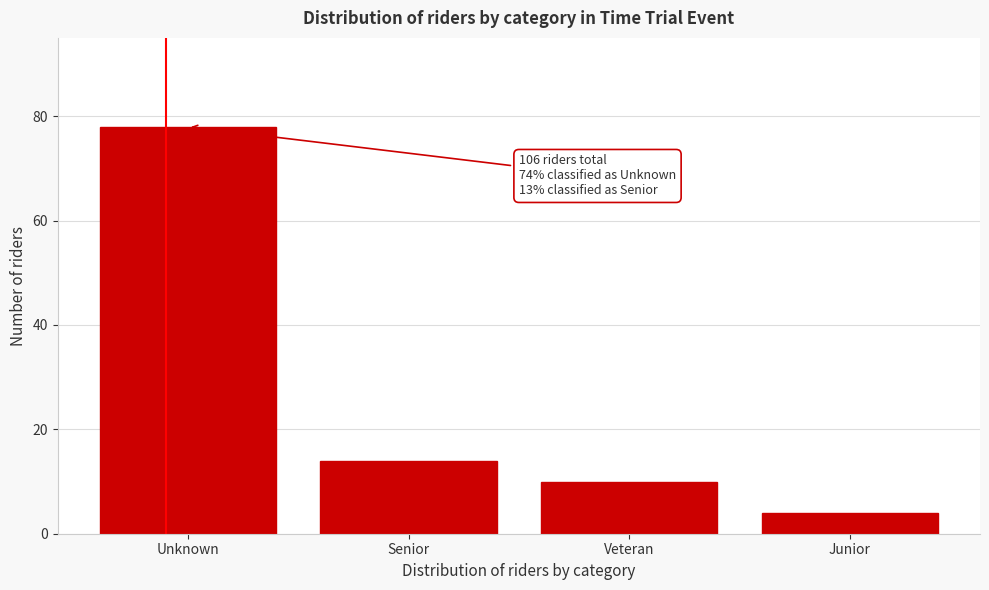

Reading left to right, transcribe all the data shown in this chart.

Unknown=78	Senior=14	Veteran=10	Junior=4